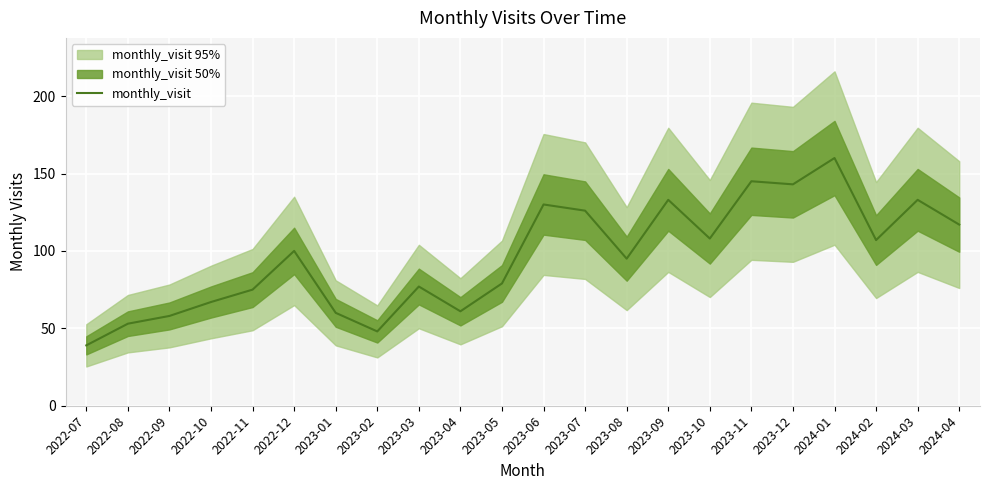

What is the maximum value shown in the chart?

160